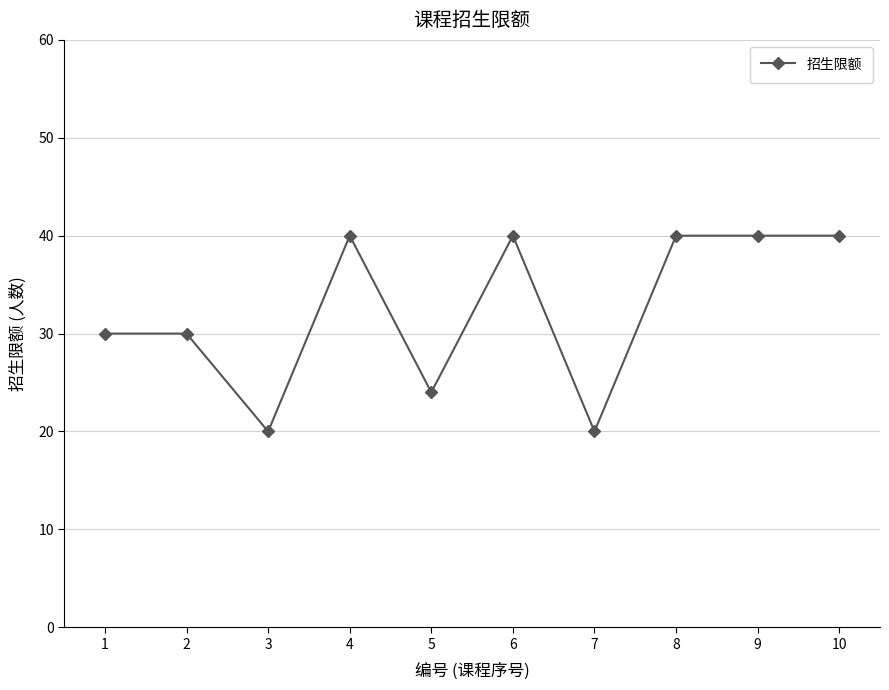

What is the change in value from 2 to 5?

-6